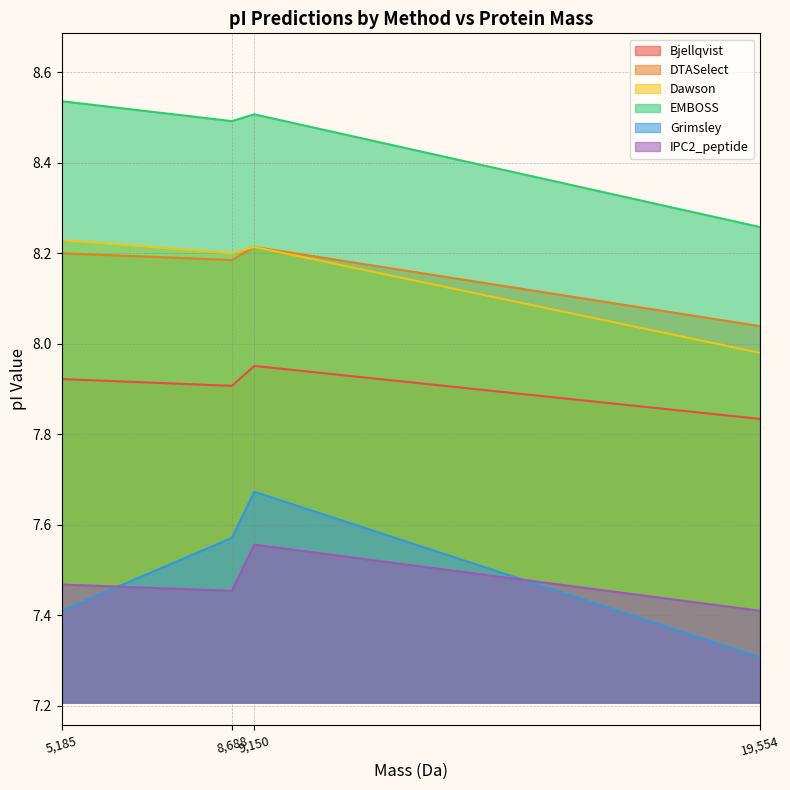

Reading right to left, list all the values displayed in this chart.

Bjellqvist: 7.8	8.0	7.9	7.9
DTASelect: 8.0	8.2	8.2	8.2
Dawson: 8.0	8.2	8.2	8.2
EMBOSS: 8.3	8.5	8.5	8.5
Grimsley: 7.3	7.7	7.6	7.4
IPC2_peptide: 7.4	7.6	7.5	7.5